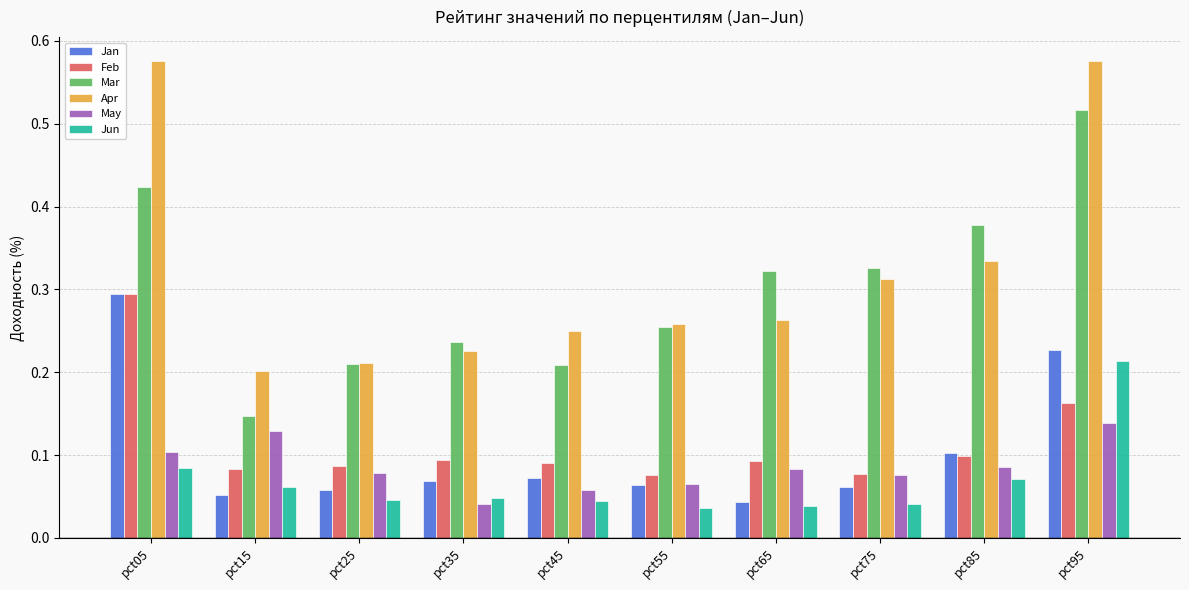

Between pct35 and pct95, which series saw the biggest shift?

Apr